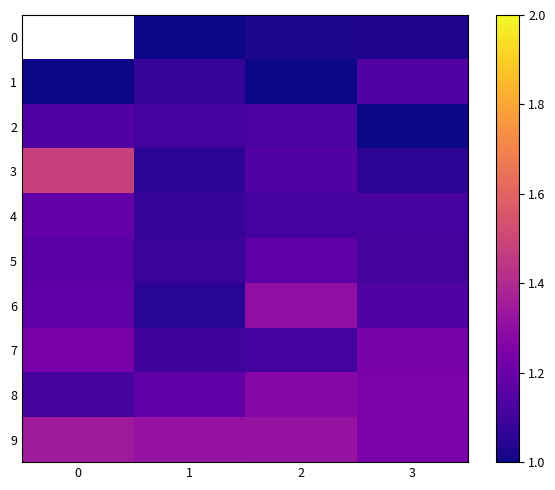

How many 7 values are between 1 and 2?

4